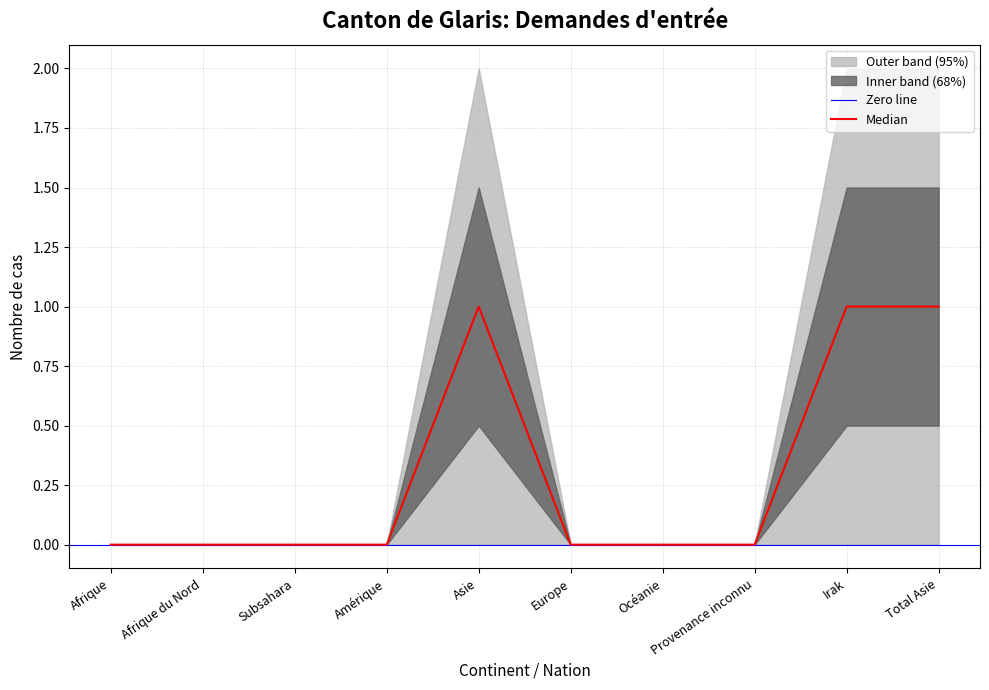

At which category is the sum across all series the highest?

Asie